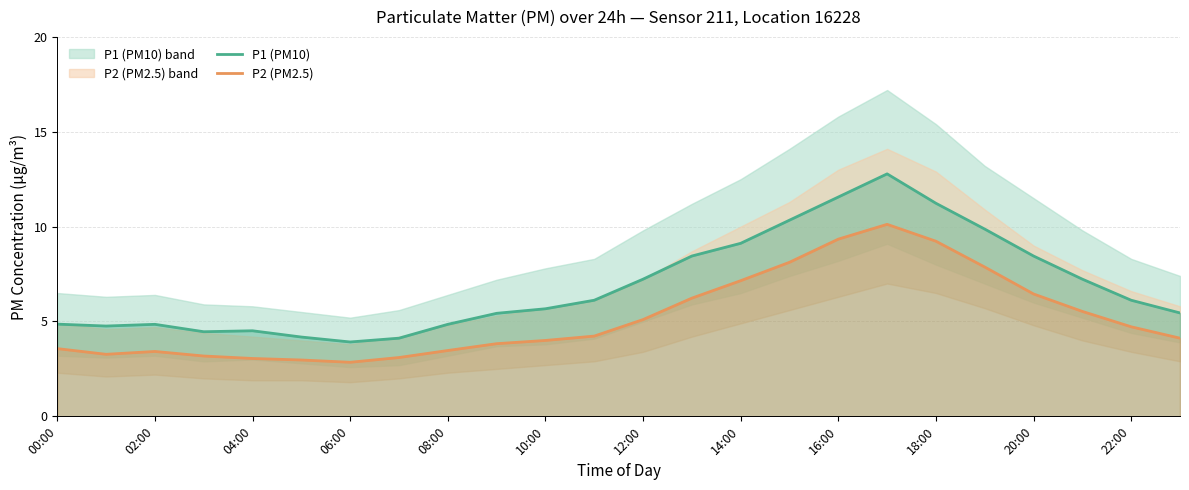

True or false: P2 (PM2.5) has a value of 4.7 at 22:00.

True